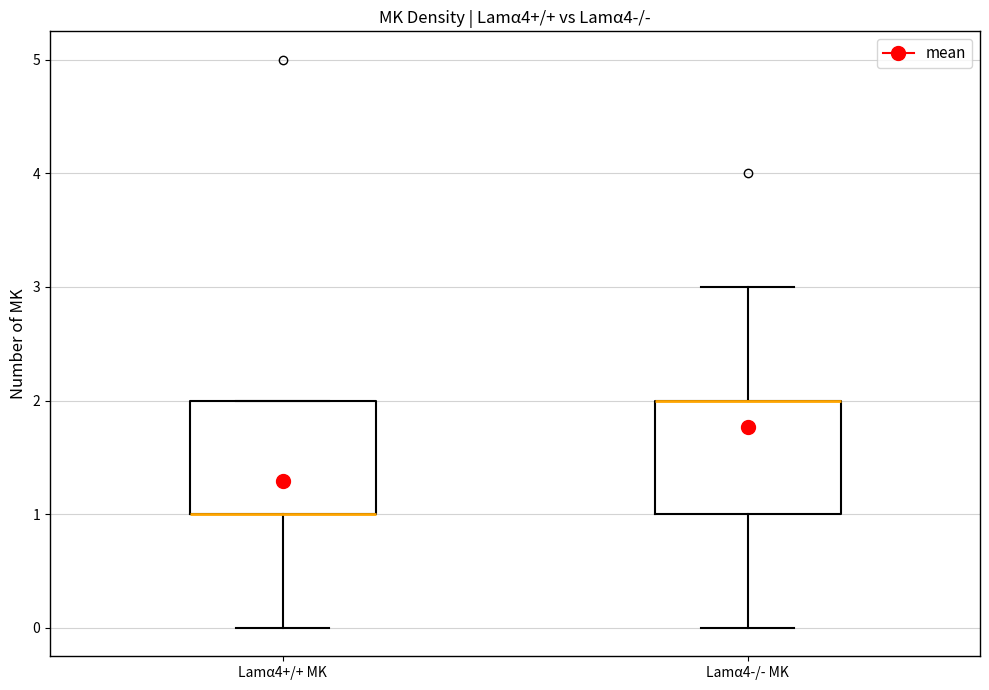

Reading left to right, read every box against the y-axis: the position of its median line, the range the box covers, and the ends of its whiskers. The values are not printed on the chart, so give them approximately, as read against the axis.

Lamα4+/+ MK: median 1 (drawn on the box's lower edge), box 1 to 2, whiskers 0 to 2
Lamα4-/- MK: median 2 (drawn on the box's upper edge), box 1 to 2, whiskers 0 to 3